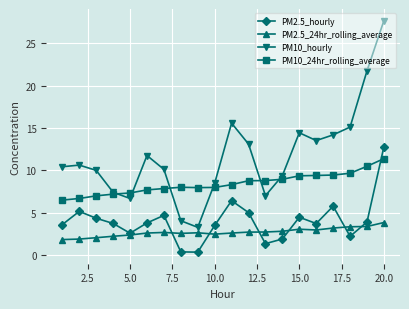

Which series has the largest total across all categories?

PM10_hourly